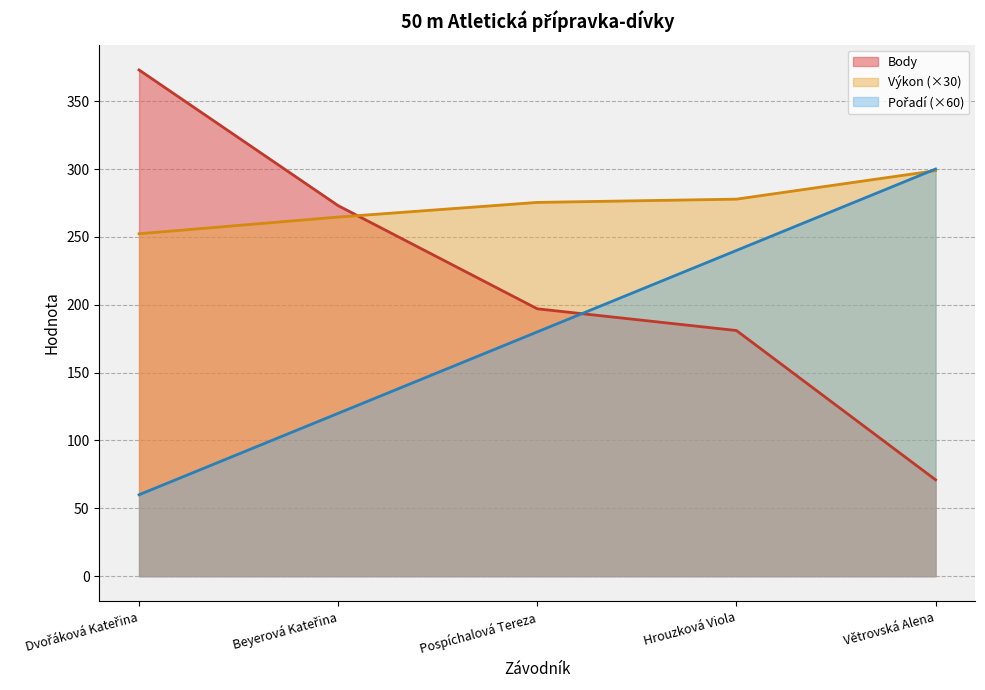

How many lines are shown in the chart?

3